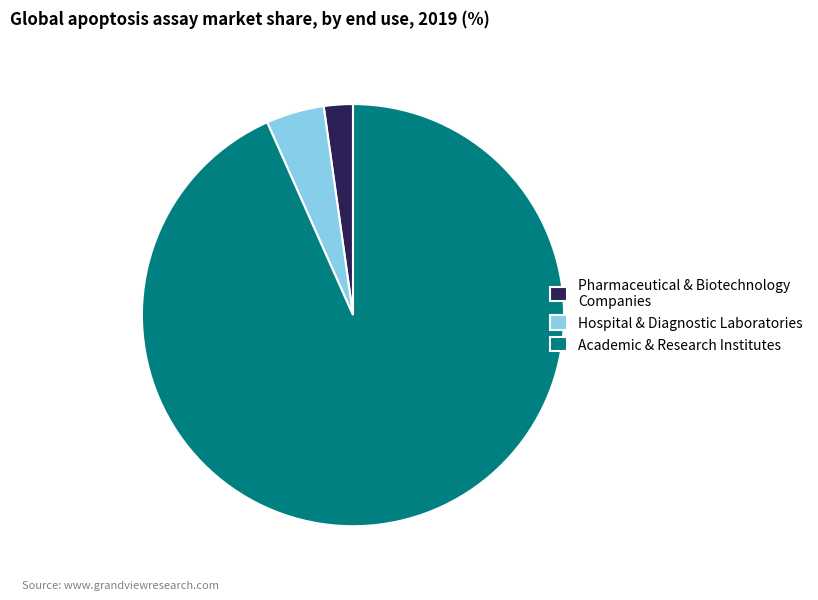

What is the ratio of the value at Pharmaceutical & Biotechnology Companies to the value at Hospital & Diagnostic Laboratories?

0.5